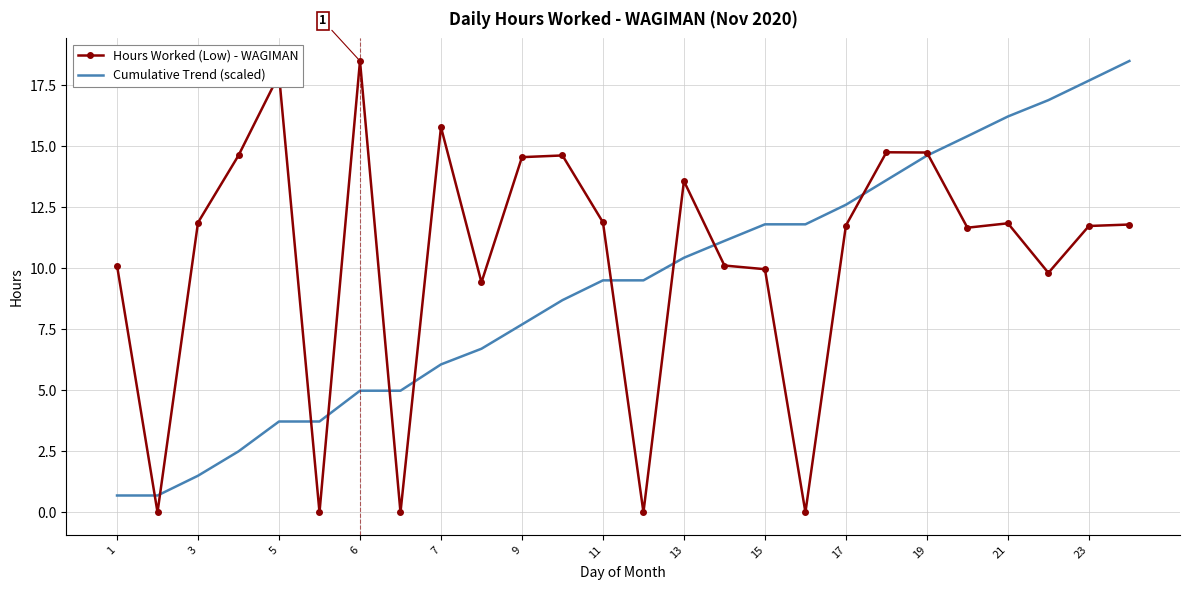

List the series in order of their overall mean, highest first.

Hours Worked (Low) - WAGIMAN, Cumulative Trend (scaled)